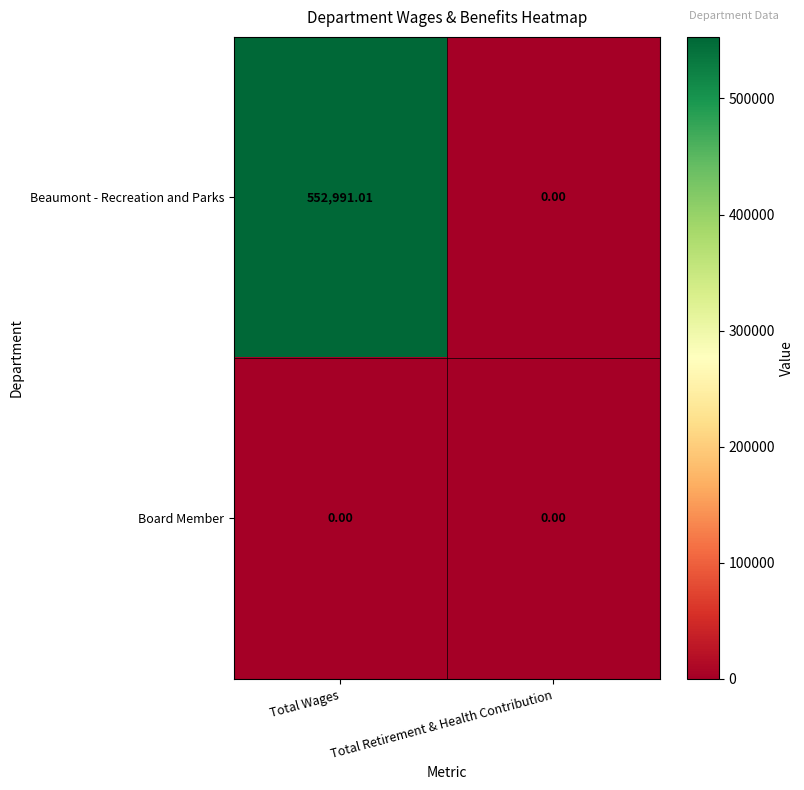

Which series has the largest total across all categories?

Beaumont - Recreation and Parks